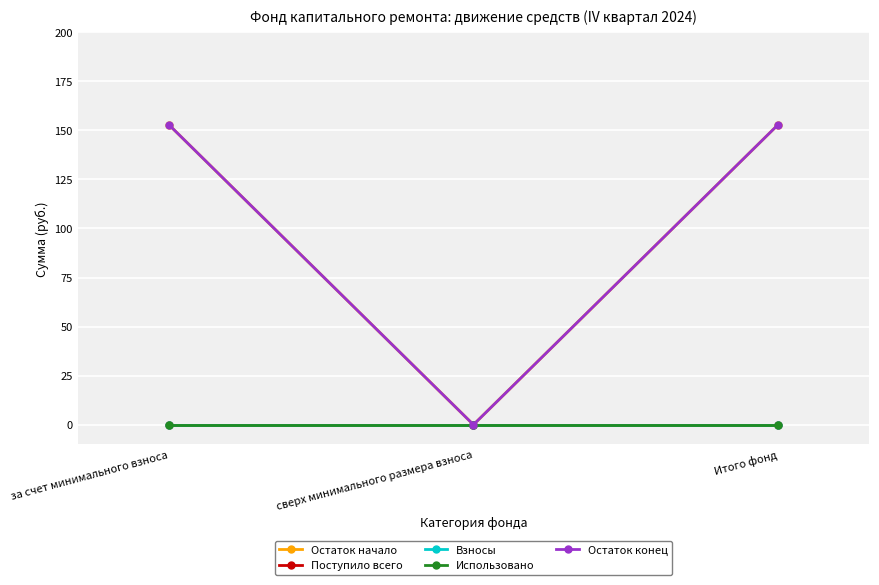

What is the total value across all series at за счет минимального взноса?

305.5